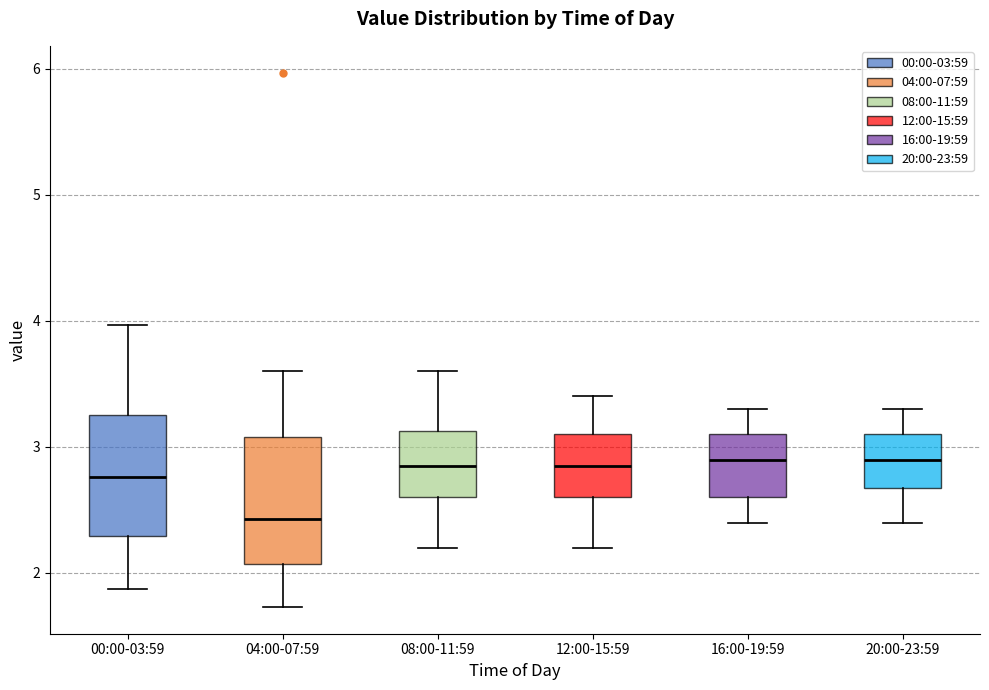

Where does the upper whisker of the box for 12:00-15:59 end on the y-axis? The values are not printed on the chart, so give them approximately, as read against the axis.

3.4